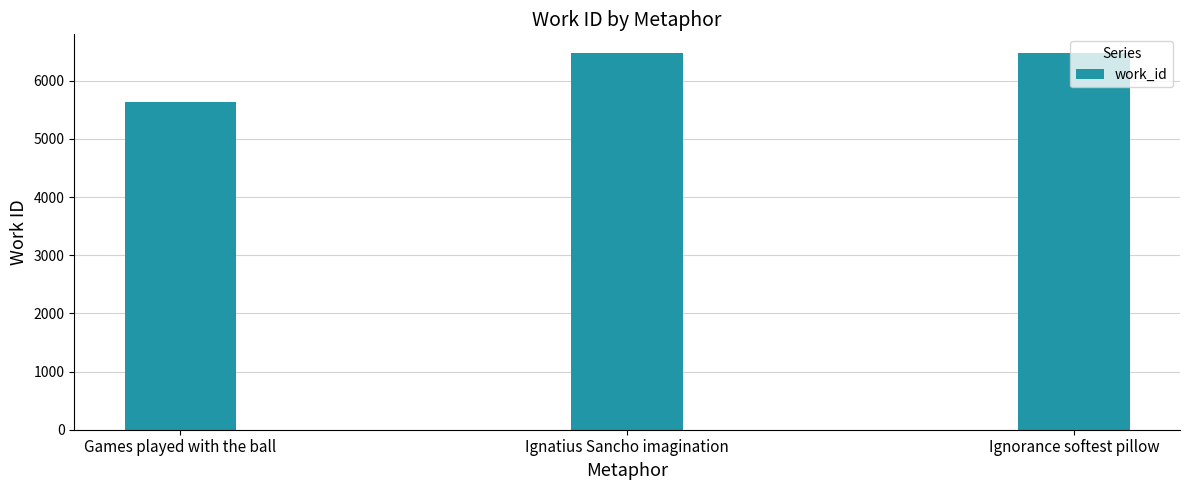

What is the change in value from Games played with the ball to Ignatius Sancho imagination?

+843